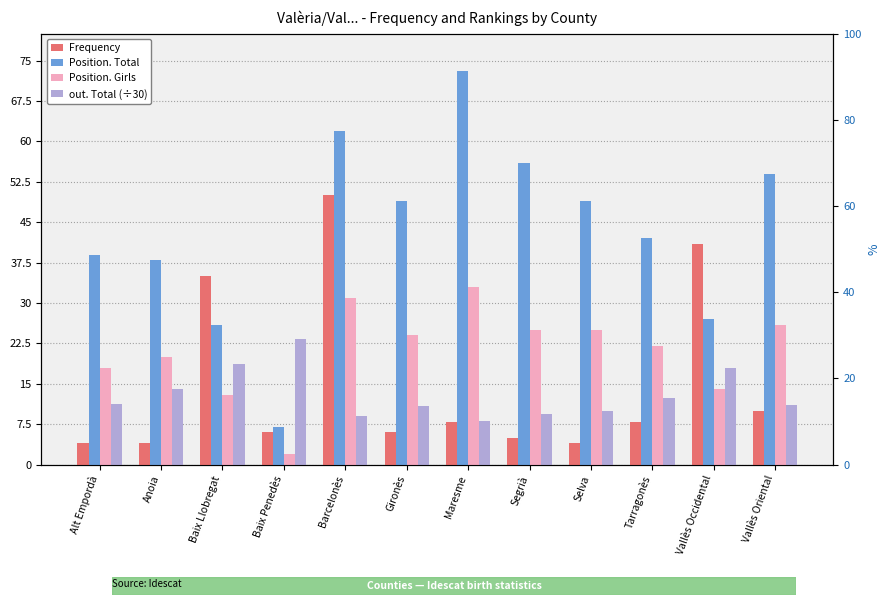

Which category has the lowest value in the Position. Total series?

Baix Penedès